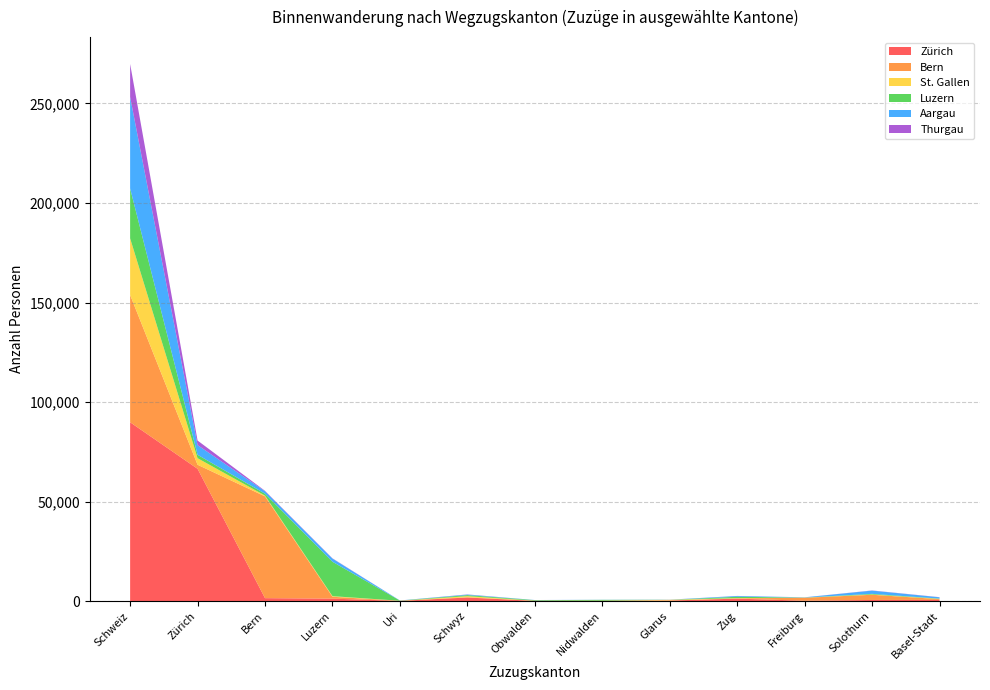

Reading left to right, extract all data points from this chart.

Zürich: 89836	66446	1459	1207	93	1776	87	98	270	1210	175	543	579
Bern: 63959	2033	51143	948	32	130	83	71	33	150	1483	2612	395
St. Gallen: 28451	3305	385	300	20	566	7	7	309	127	56	127	131
Luzern: 25092	1709	939	17289	94	499	277	419	21	665	51	330	135
Aargau: 45959	4859	1243	1584	49	283	52	57	41	385	104	1630	649
Thurgau: 16565	2293	210	128	5	73	9	5	28	31	14	85	62